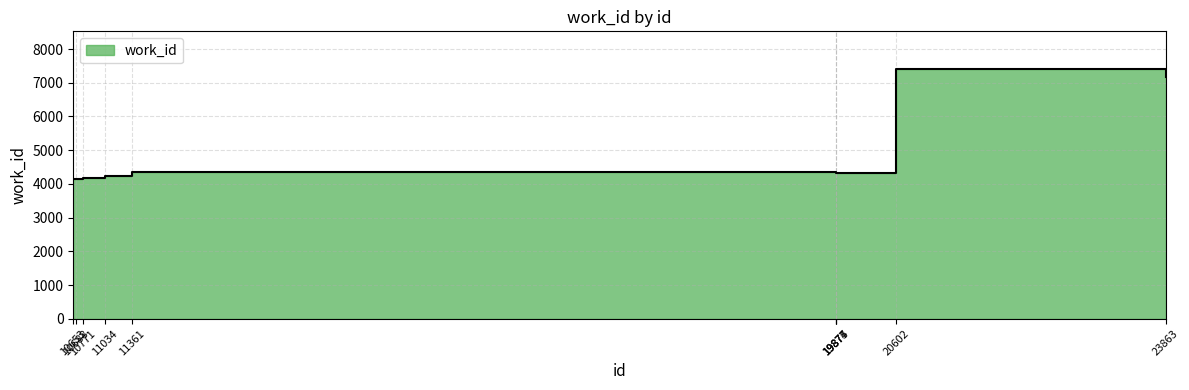

True or false: the data shows 7163 at 23863.

True